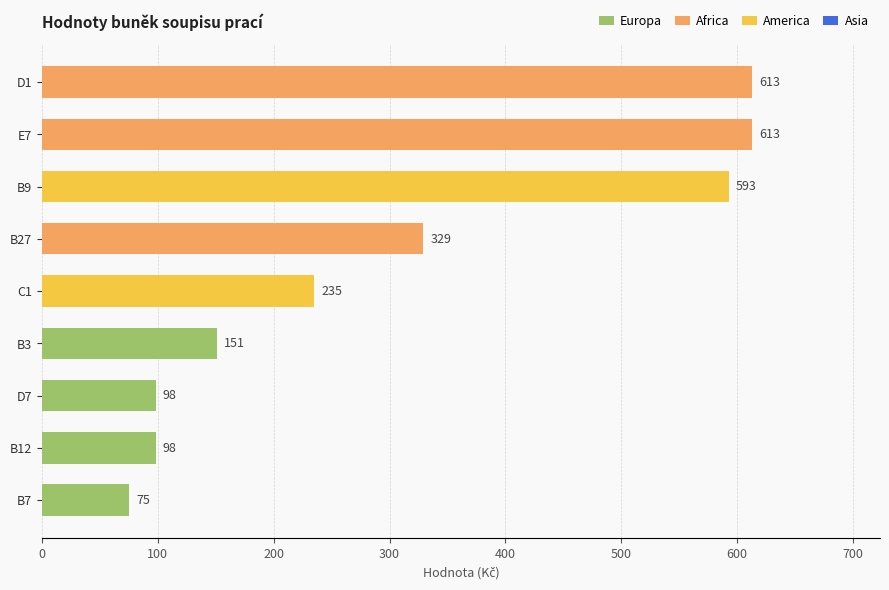

The value at D1 is 613. True or false?

True